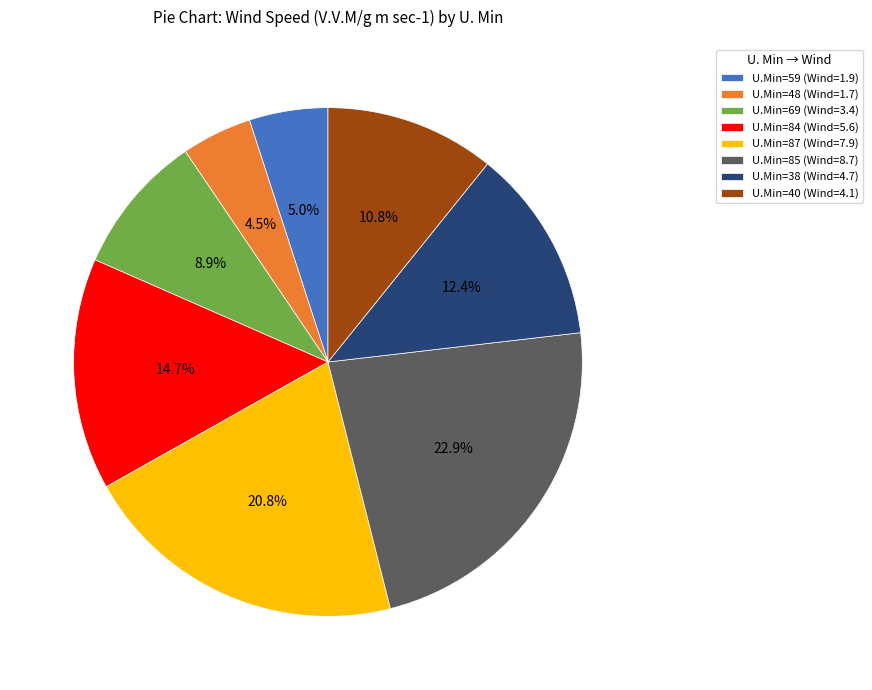

Which slice is the smallest?

U.Min=48 (Wind=1.7)